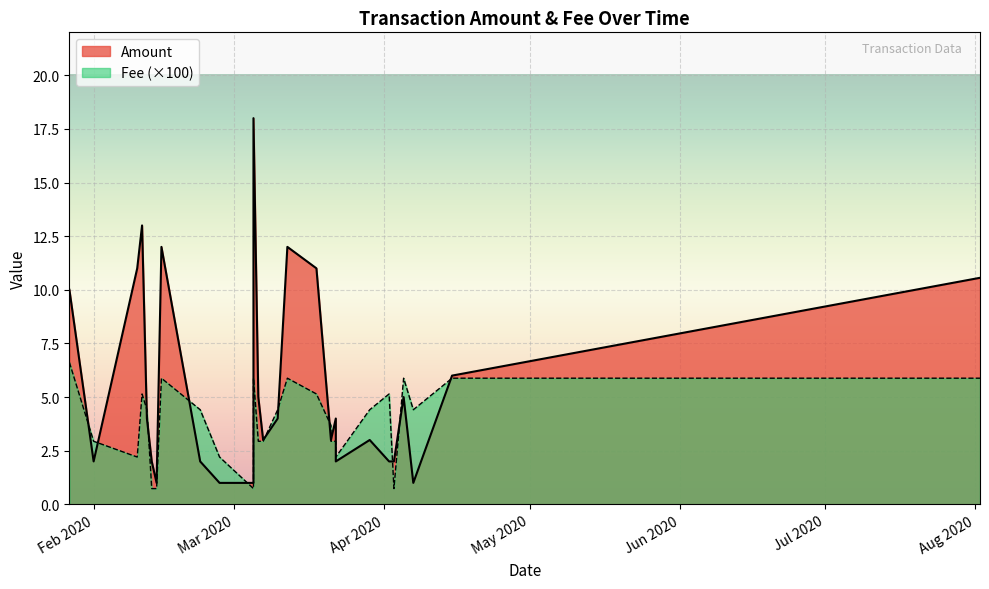

How many lines are shown in the chart?

2